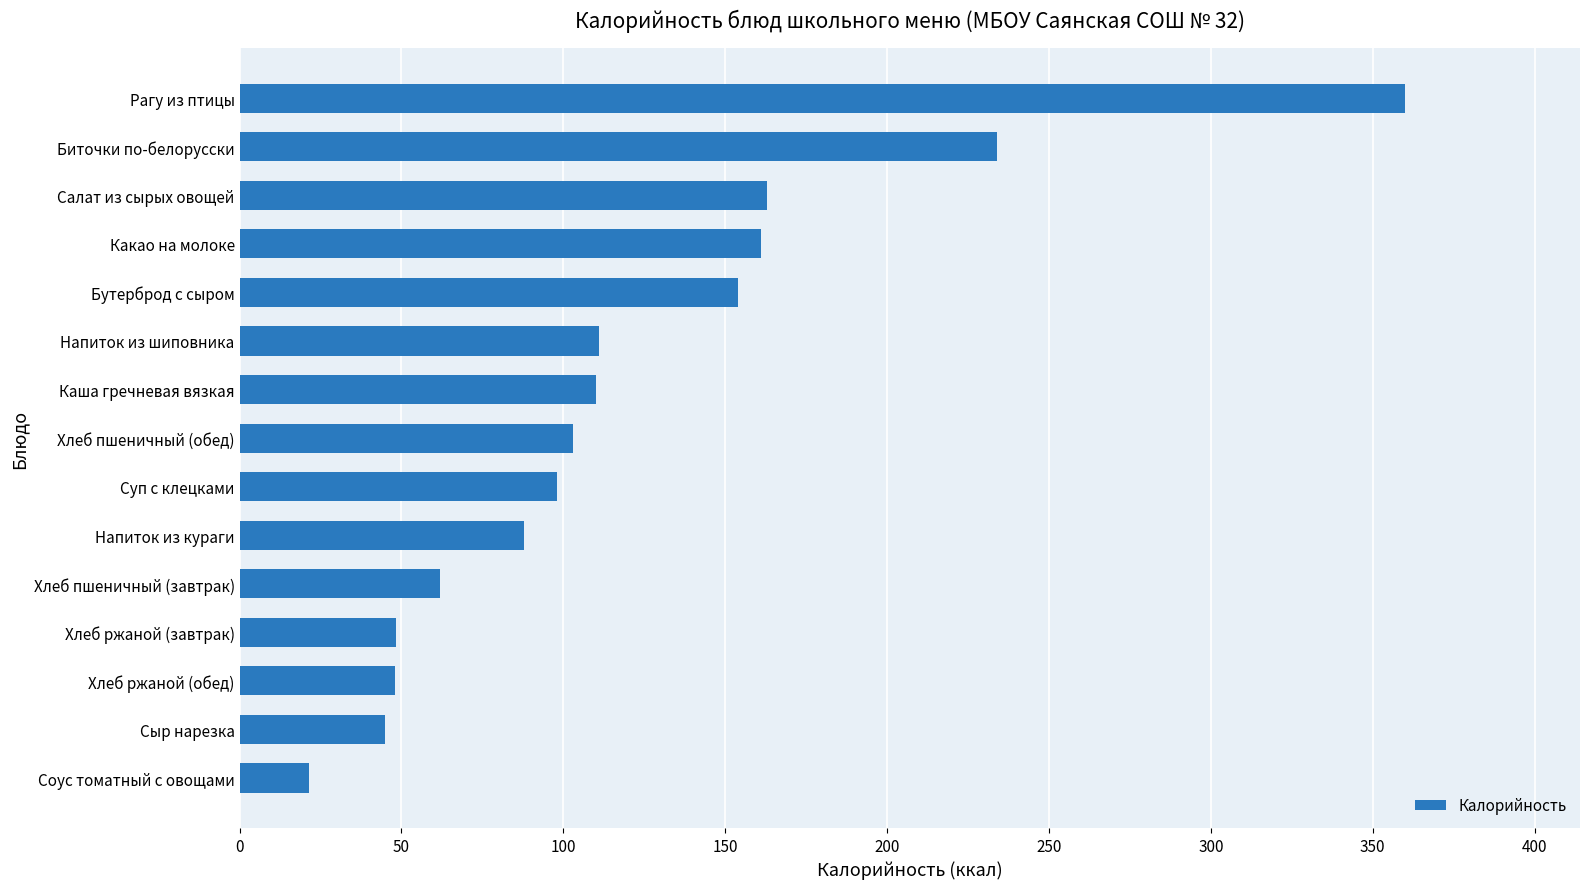

What is the sum of the values at Хлеб ржаной (завтрак) and Напиток из шиповника?

159.2